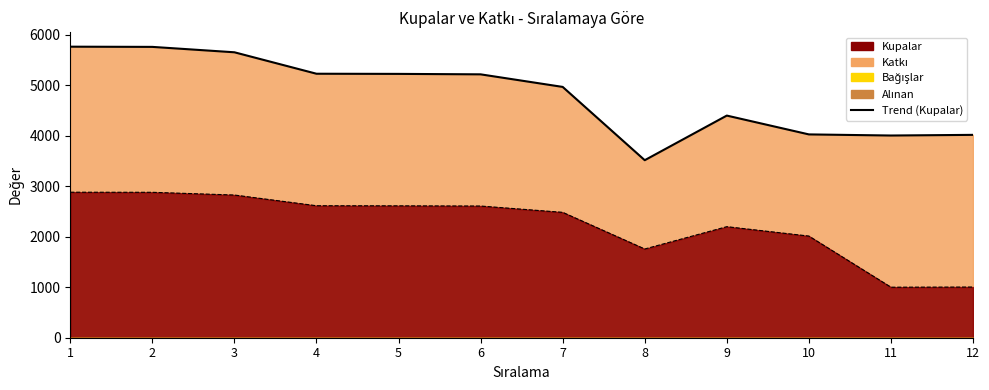

Which category has the highest value in the Kupalar series?

1